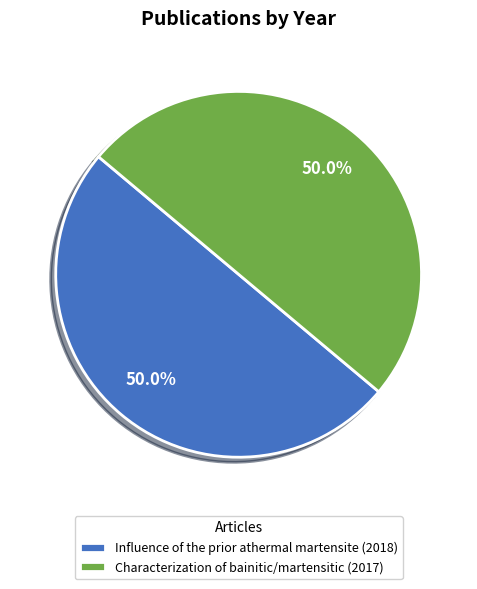

What is the ratio of the value at Influence of the prior athermal martensite (2018) to the value at Characterization of bainitic/martensitic (2017)?

1.0